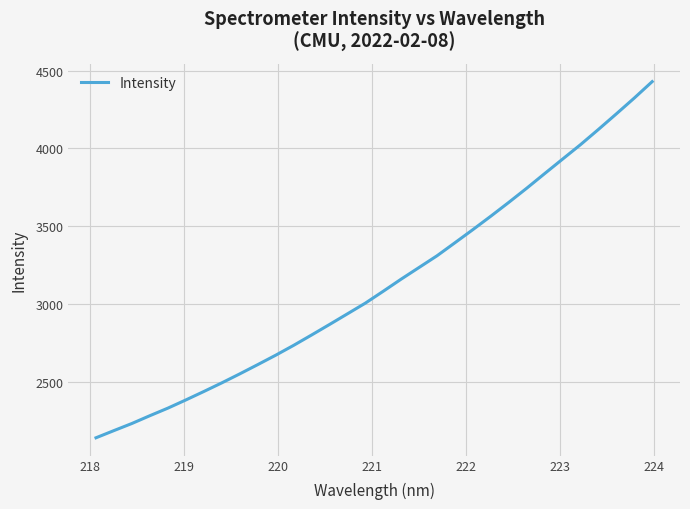

What is the smallest value displayed?

2142.9